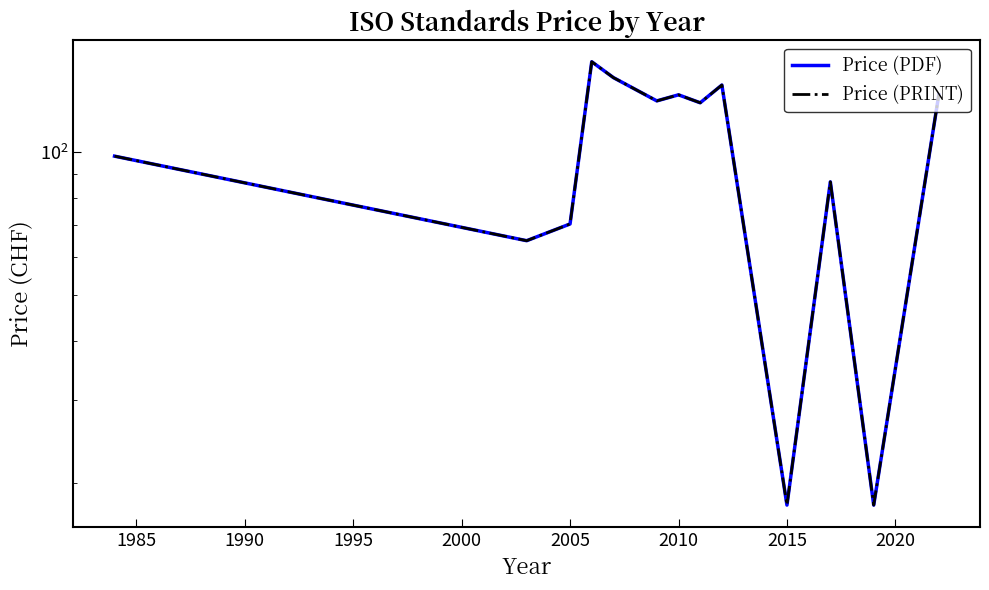

What are all the series names shown in the legend?

Price (PDF), Price (PRINT)